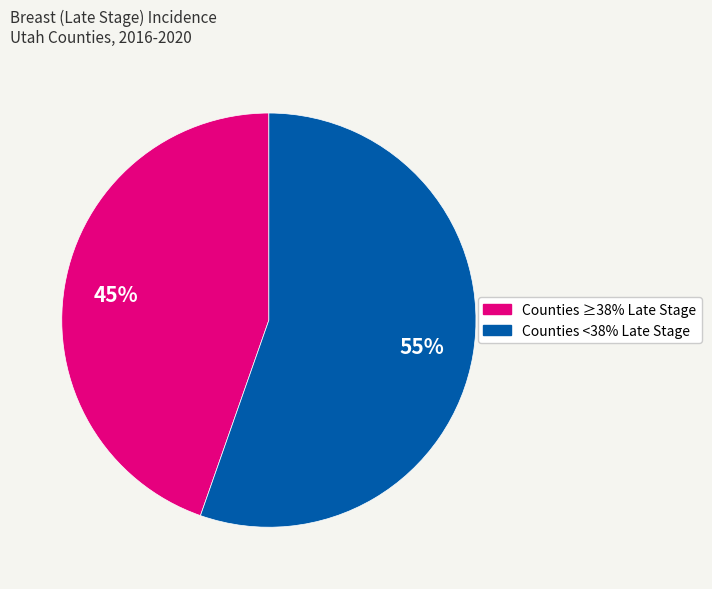

To the nearest percent, what percentage of the pie is Counties <38% Late Stage?

55%